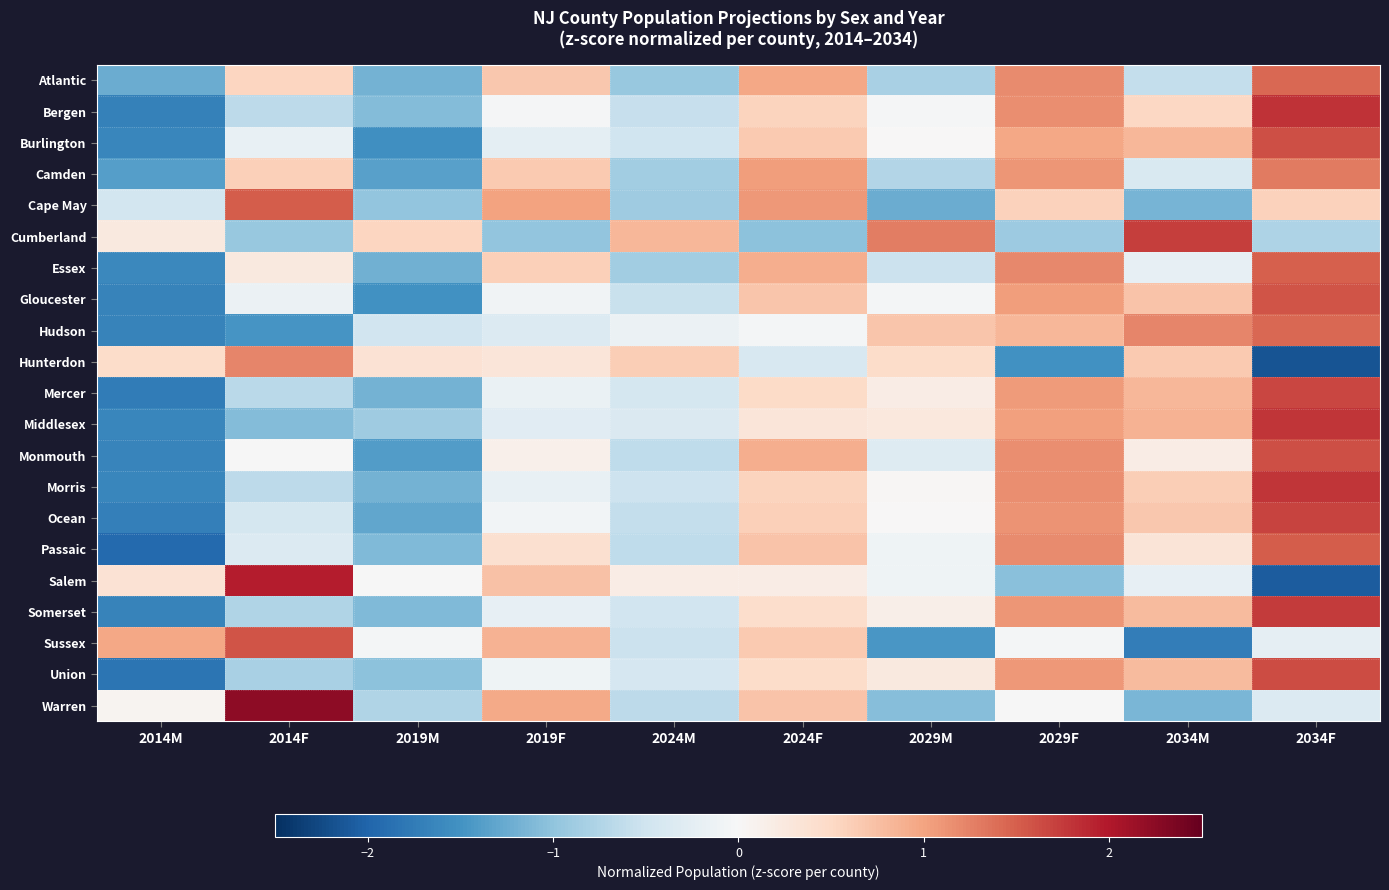

At which category is the sum across all series the highest?

2034F